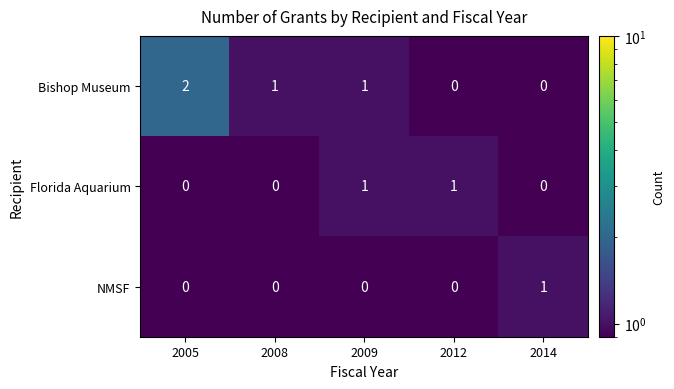

At which category does the chart reach its peak across all series?

2005